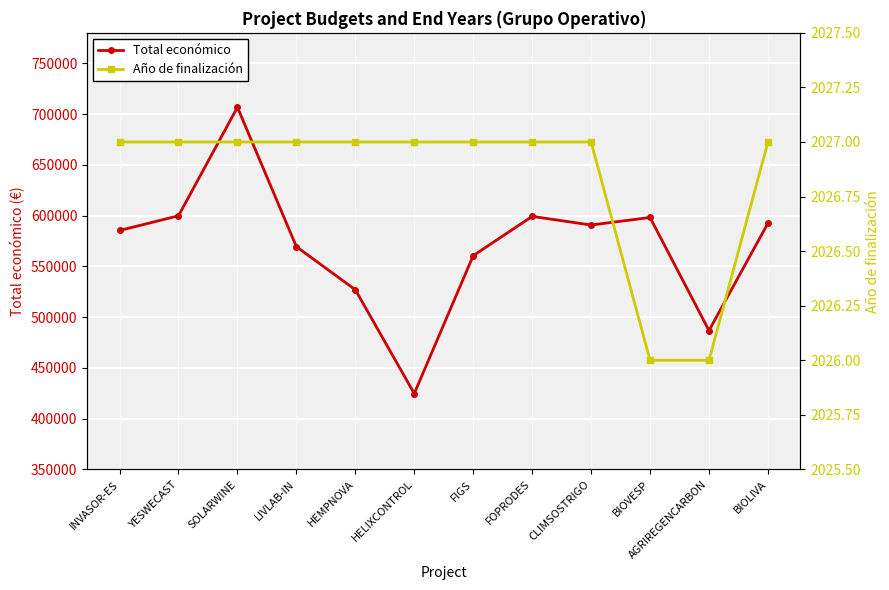

Between HELIXCONTROL and BIOLIVA, which series saw the biggest shift?

Total económico